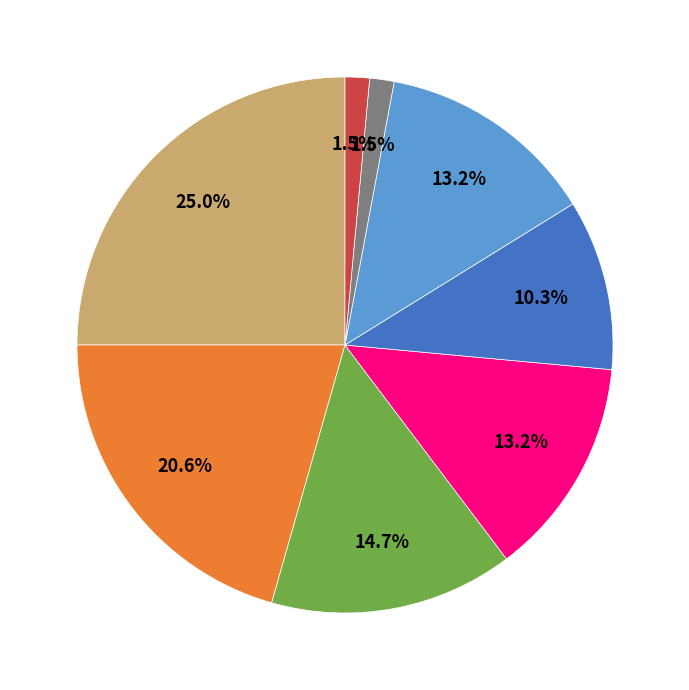

Is there any slice that represents more than half of the pie?

No